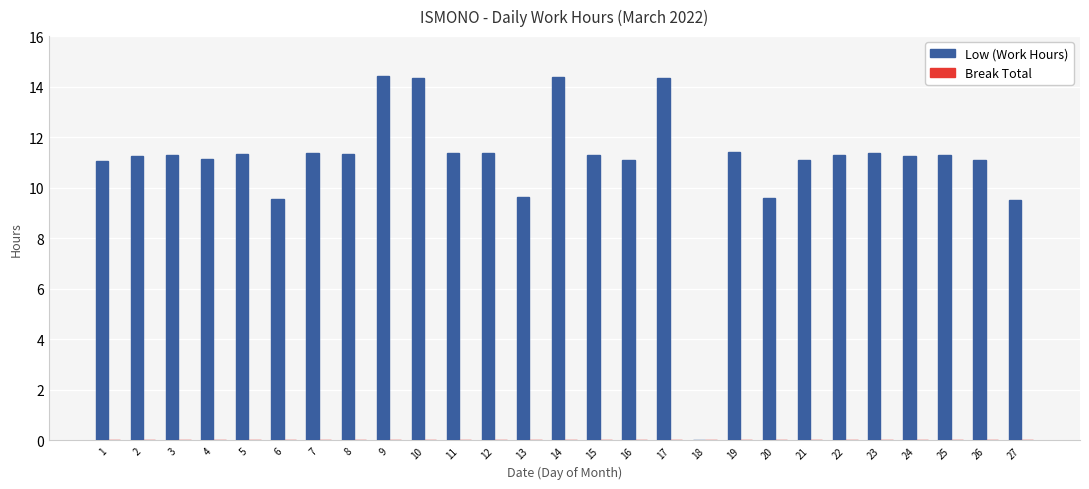

How many distinct data groups are displayed?

1